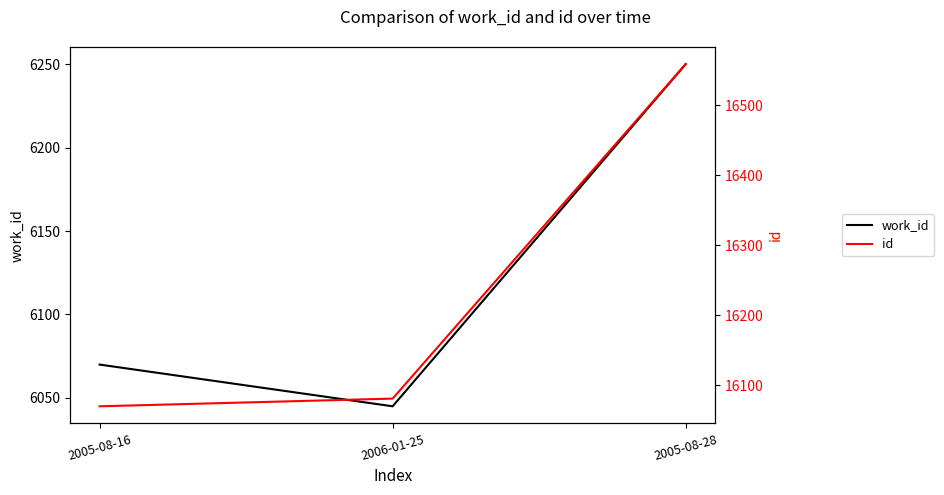

How many lines are shown in the chart?

2